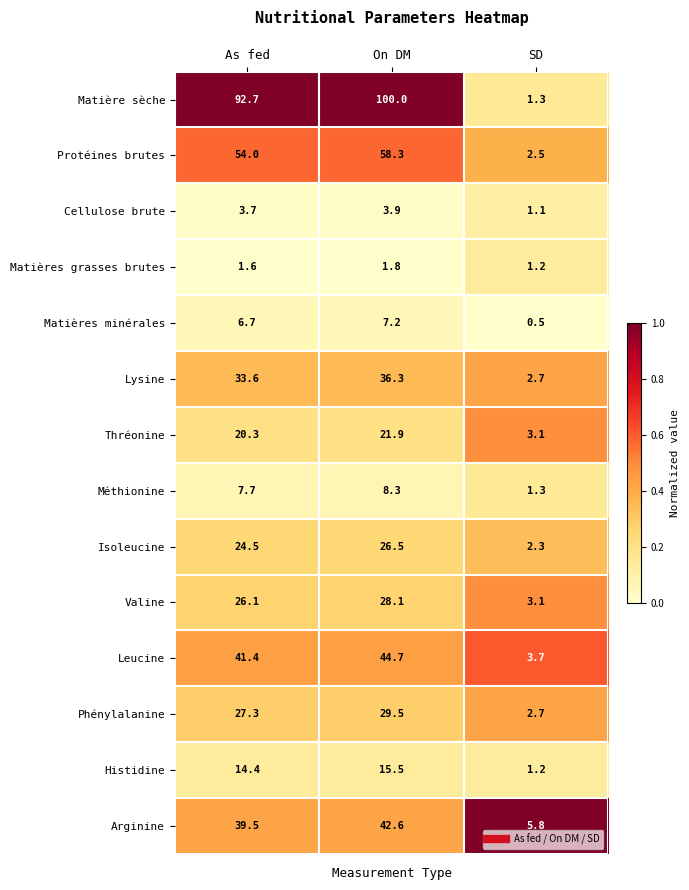

Rank the series at As fed from highest to lowest value.

Matière sèche, Protéines brutes, Leucine, Arginine, Lysine, Phénylalanine, Valine, Isoleucine, Thréonine, Histidine, Méthionine, Matières minérales, Cellulose brute, Matières grasses brutes